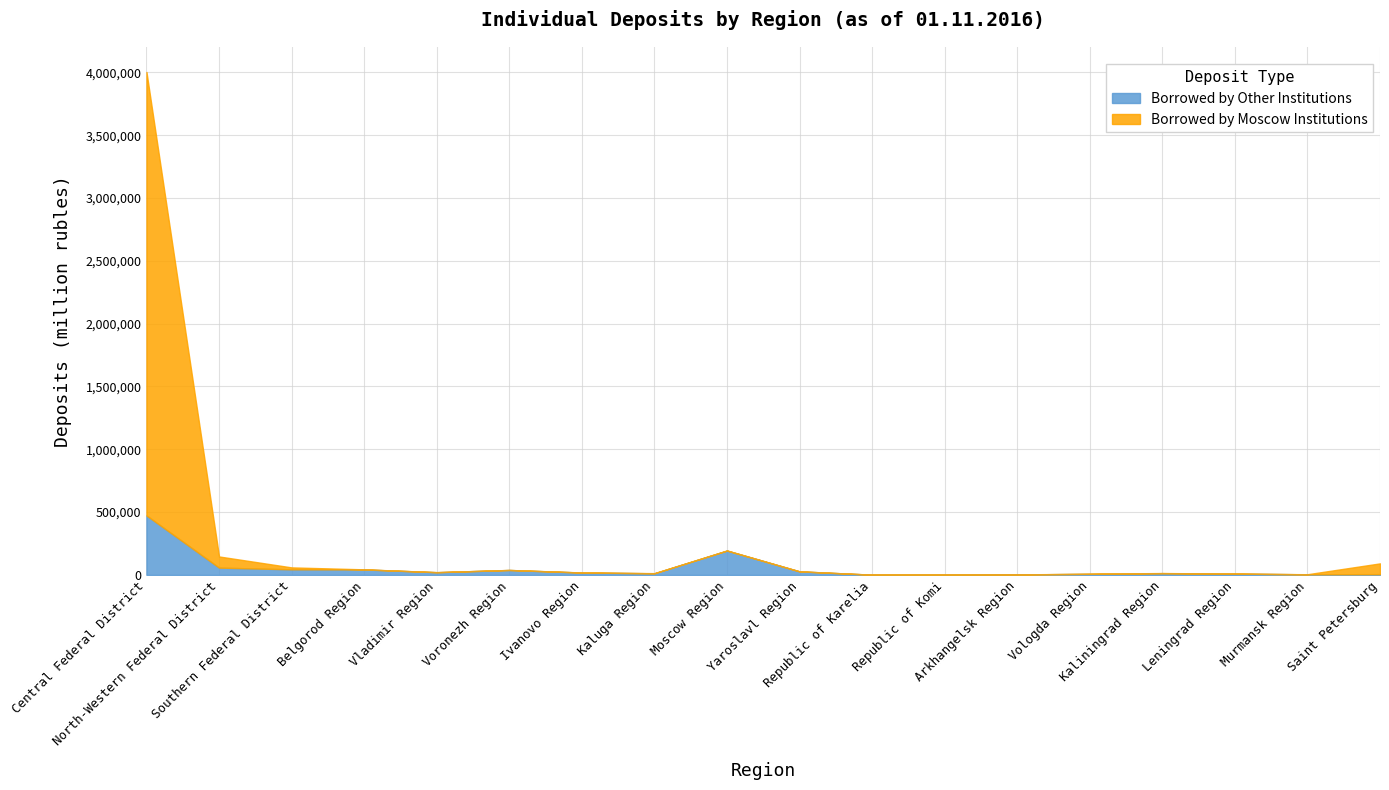

What is the label of the 3rd point from the right?

Leningrad Region